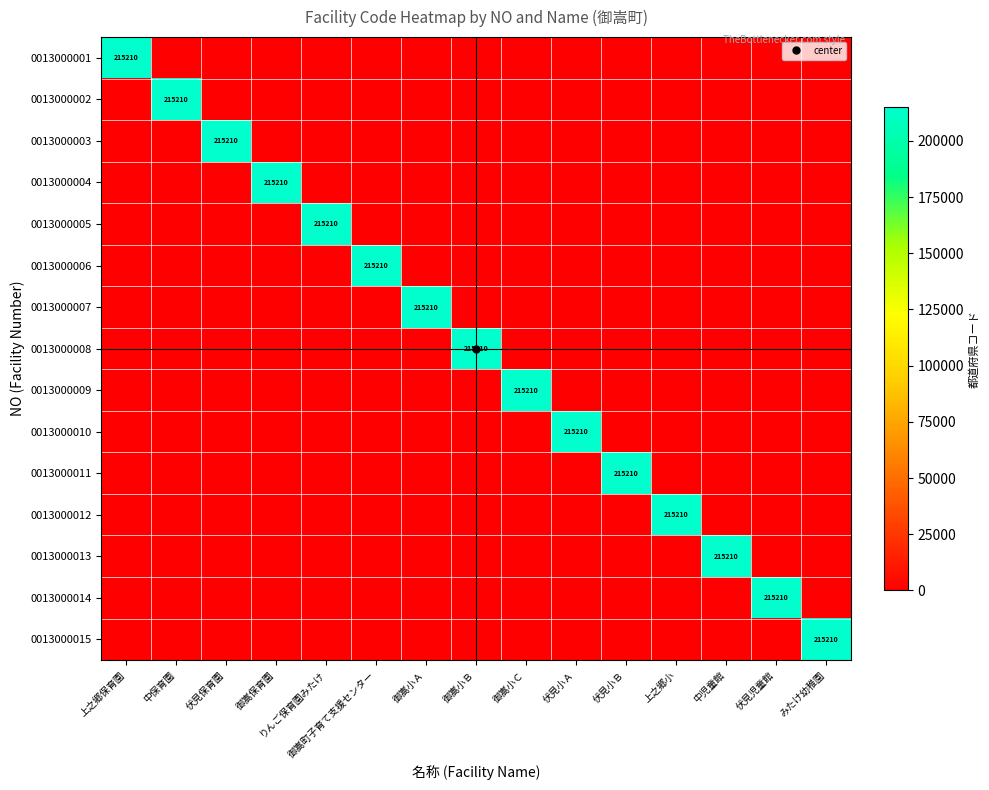

Between 御嵩小Ｂ and 伏見小Ａ, which is larger?

御嵩小Ｂ